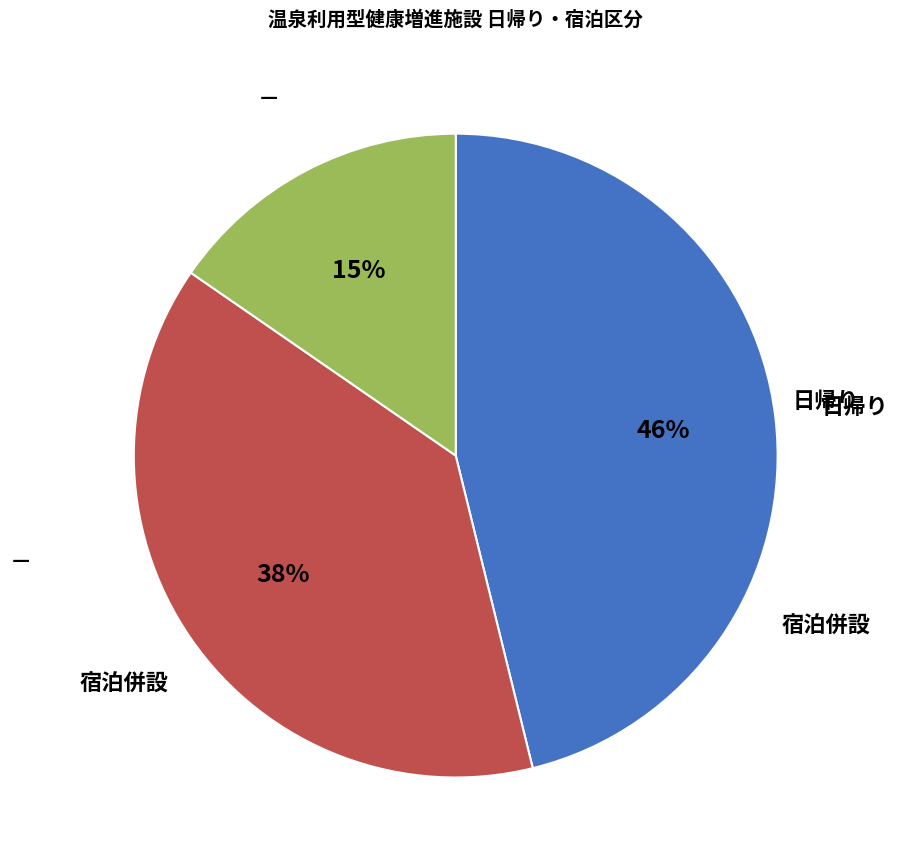

Count the number of slices in the pie.

3